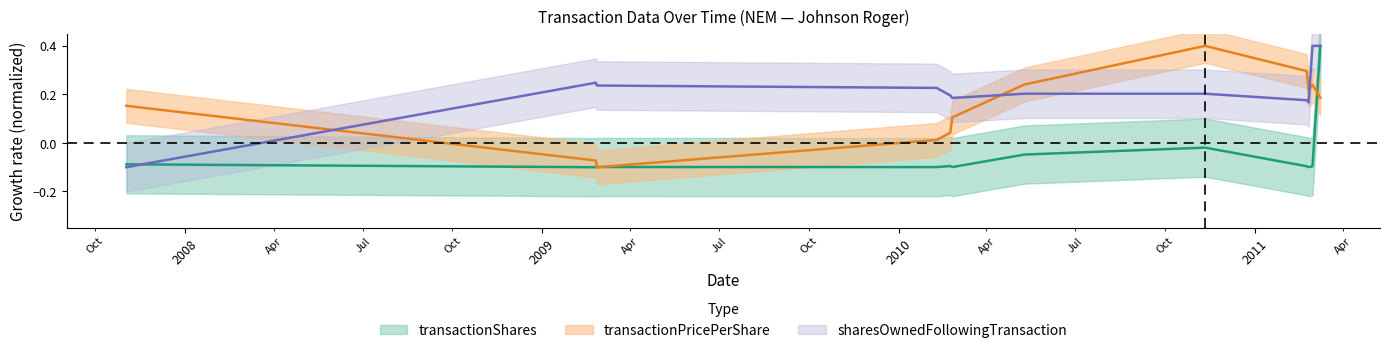

How many lines are shown in the chart?

3